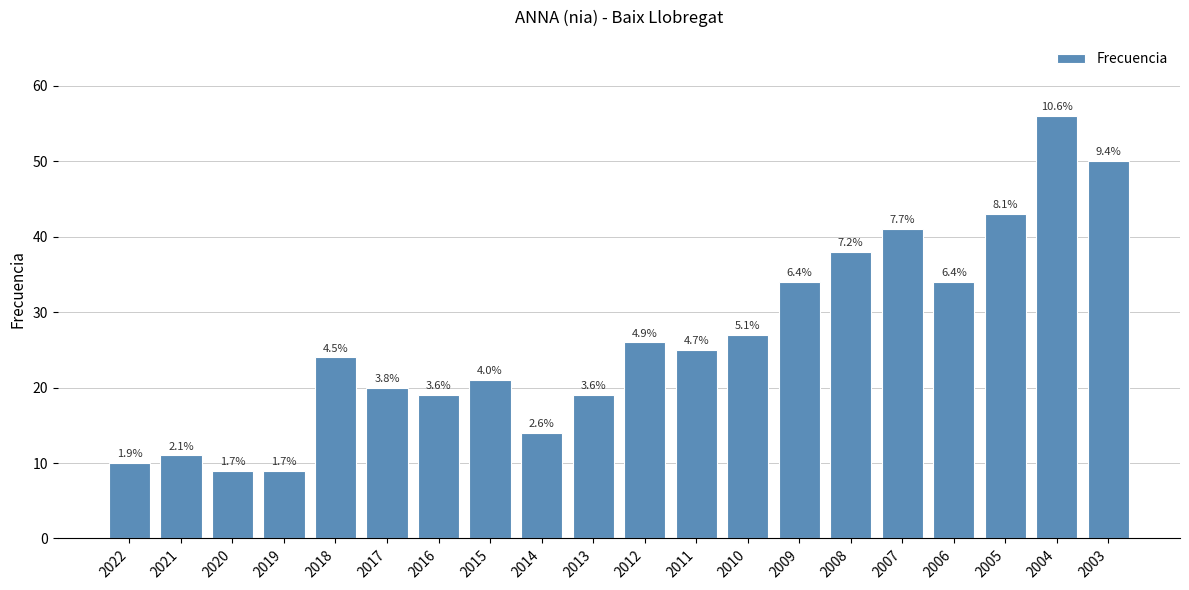

What is the value of the 19th bar from the left?

56